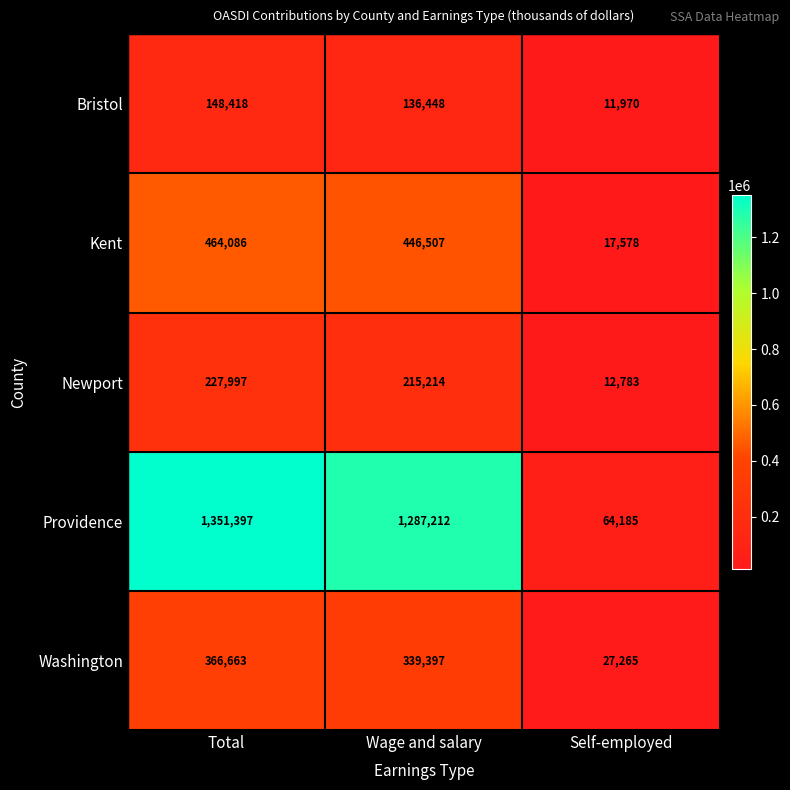

What is the total value across all series at Total?

2558561